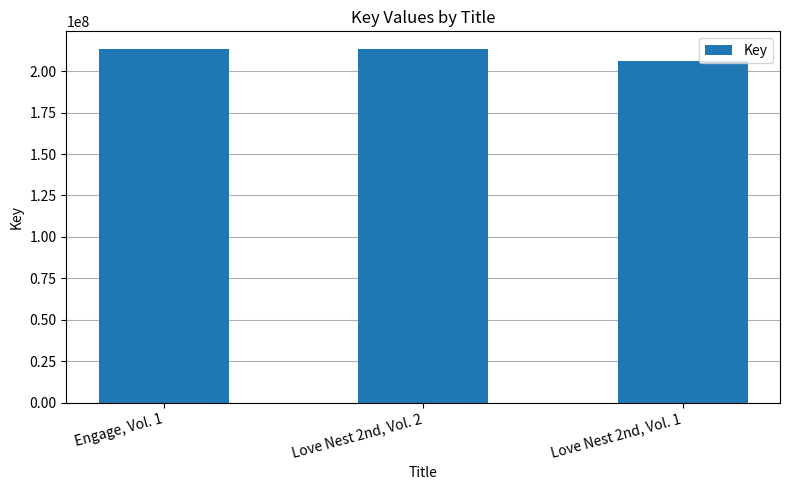

True or false: the data shows 382486804 at Engage, Vol. 1.

False